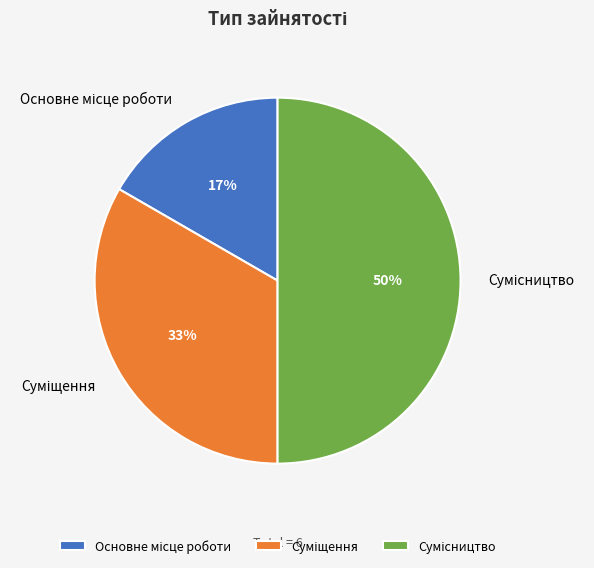

To the nearest percent, what is the average slice percentage?

33%